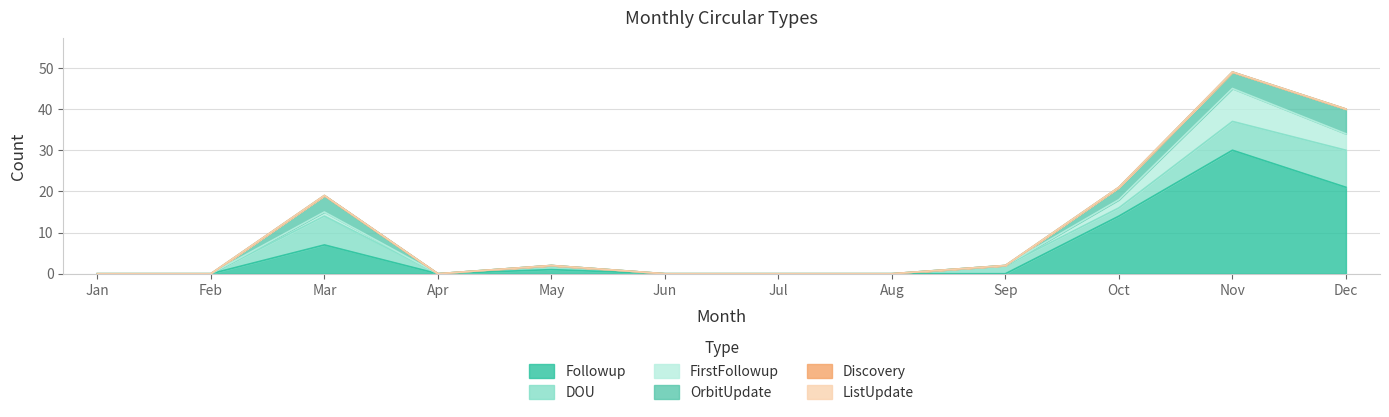

What is the sum of all FirstFollowup values?

15